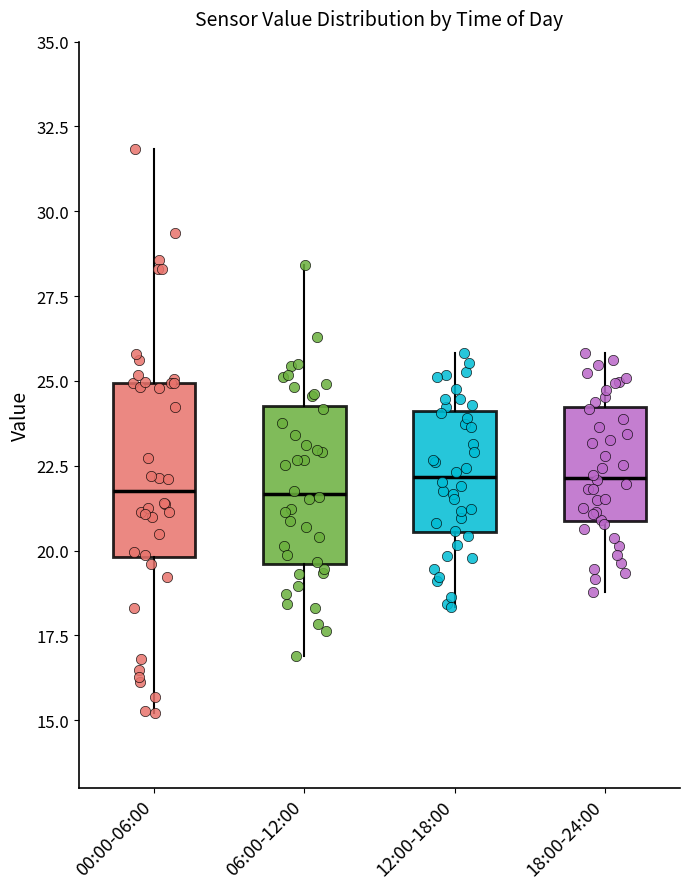

Where does the lower whisker of the box for 00:00-06:00 end on the y-axis? The values are not printed on the chart, so give them approximately, as read against the axis.

15.0